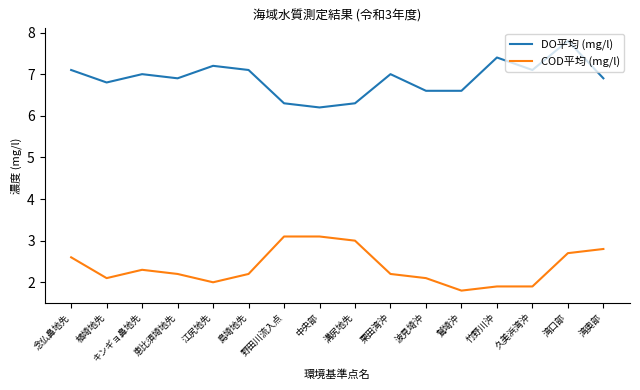

What is the greatest value displayed?

7.8